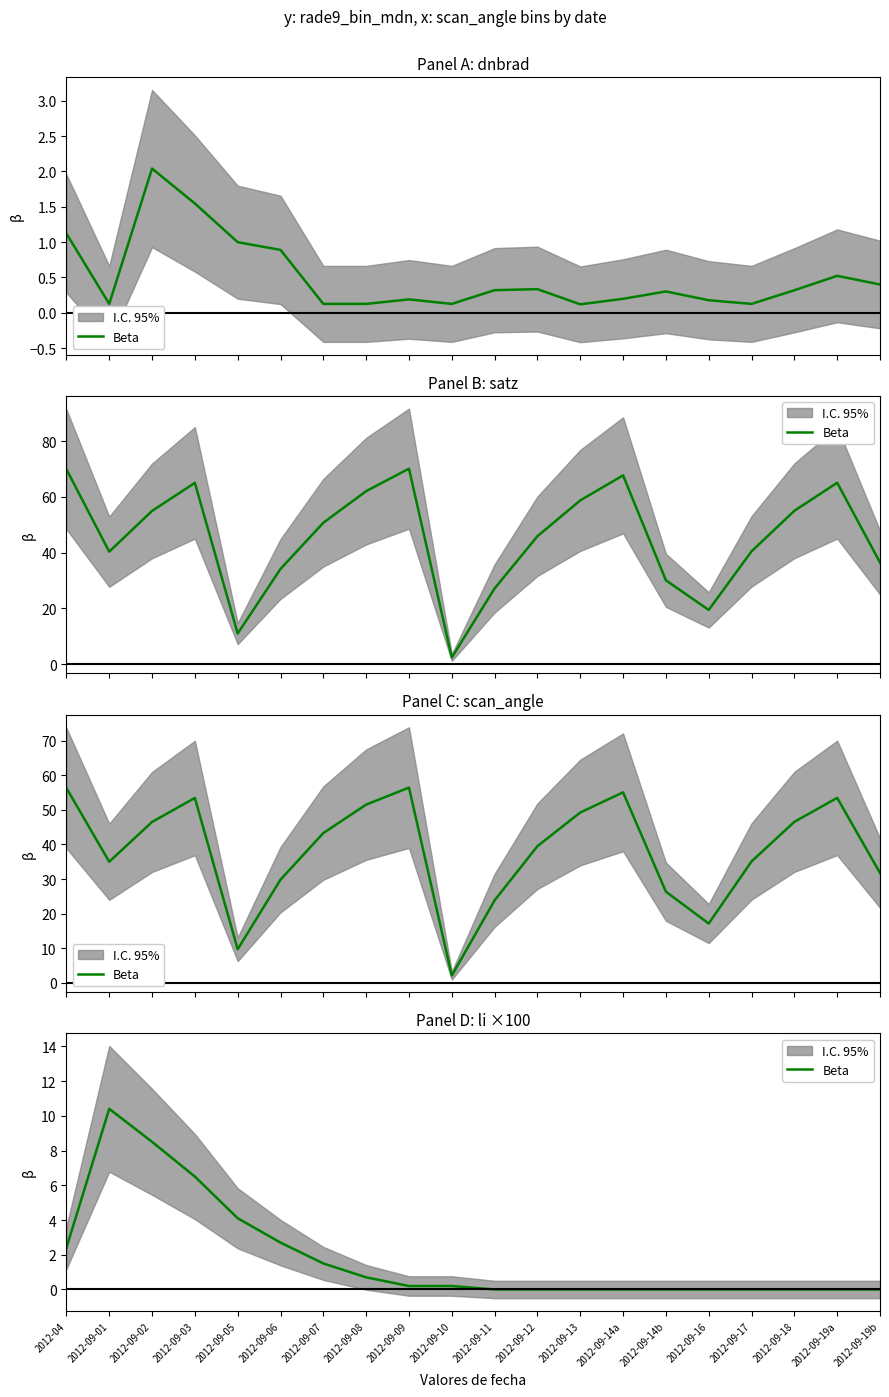

How many points are higher than both their immediate neighbors (excluding endpoints)?

1